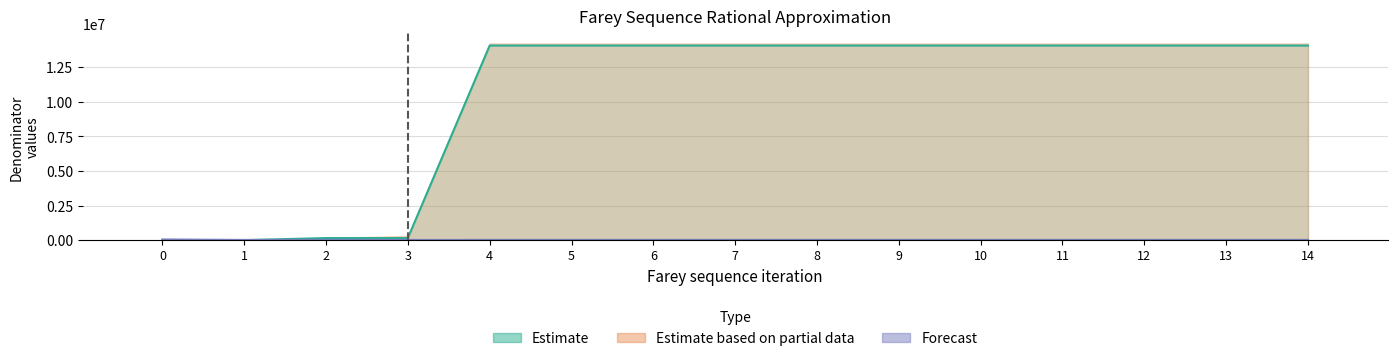

Does the chart contain stacked bars?

No